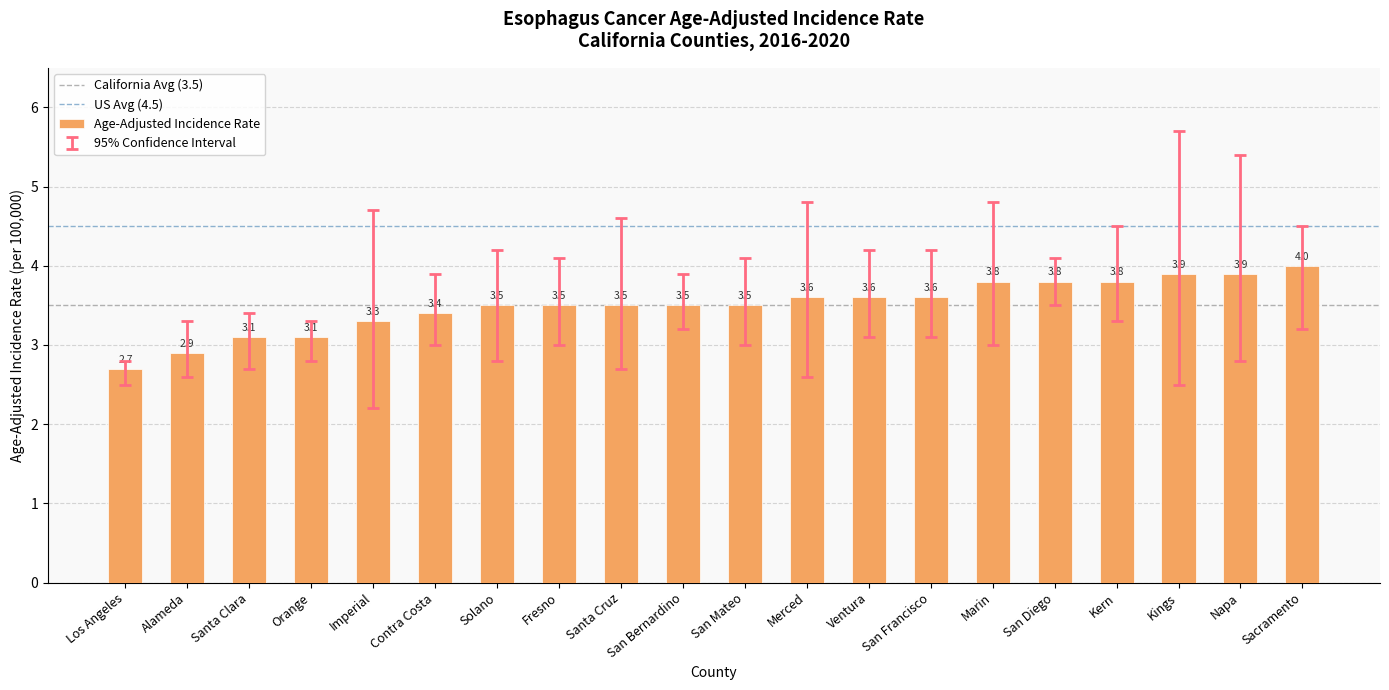

What is the change in value from Los Angeles to Napa?

+1.2